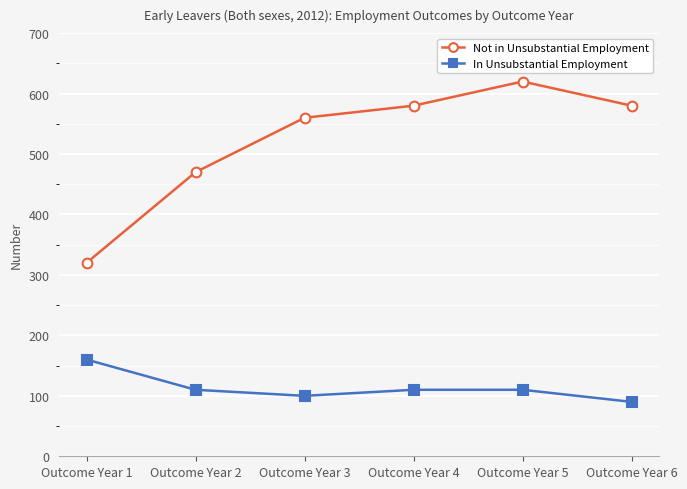

True or false: Not in Unsubstantial Employment has a value of 856 at Outcome Year 5.

False